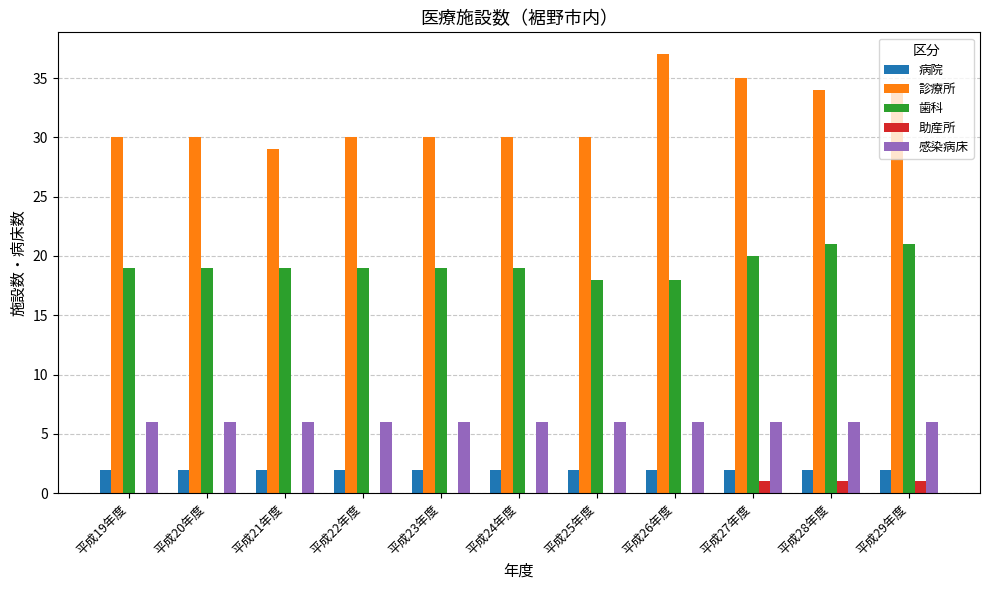

Read the 感染病床 value at 平成28年度.

6